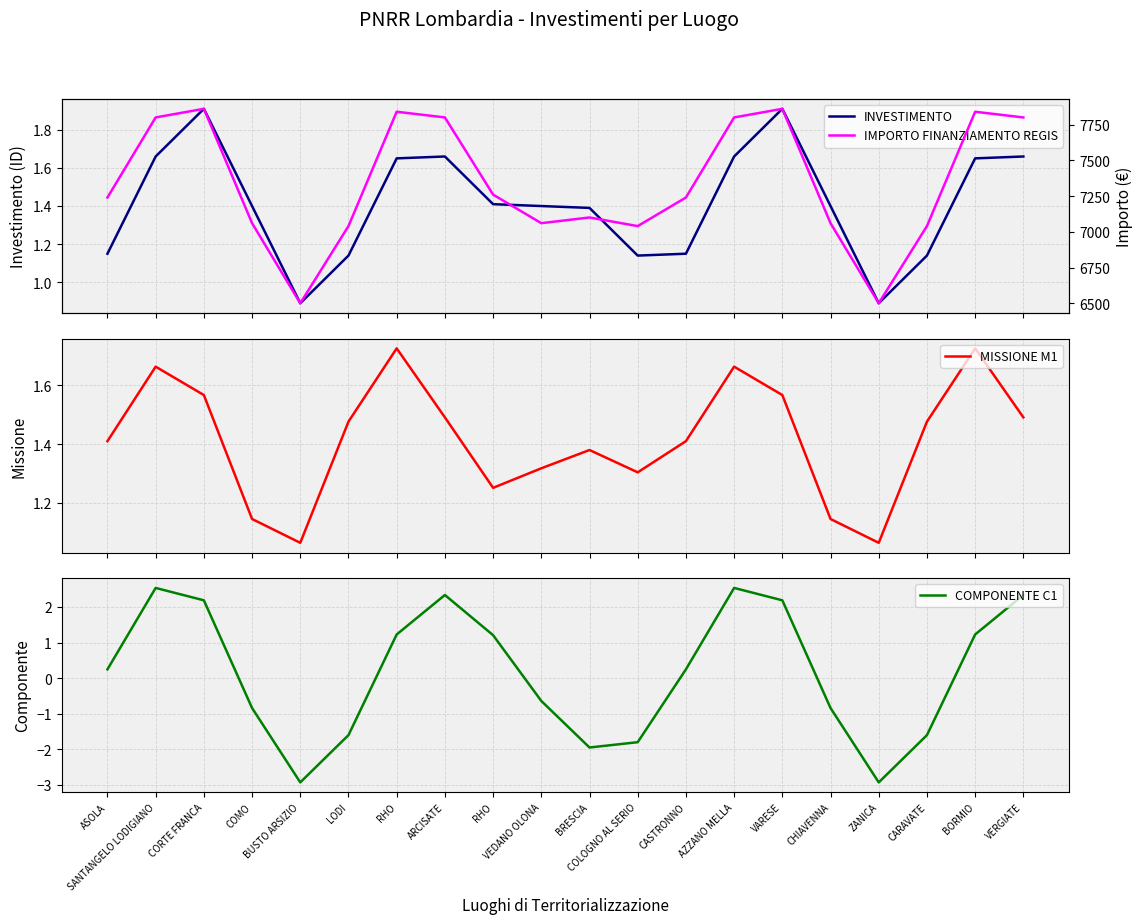

At which category is the sum across all series the highest?

VARESE